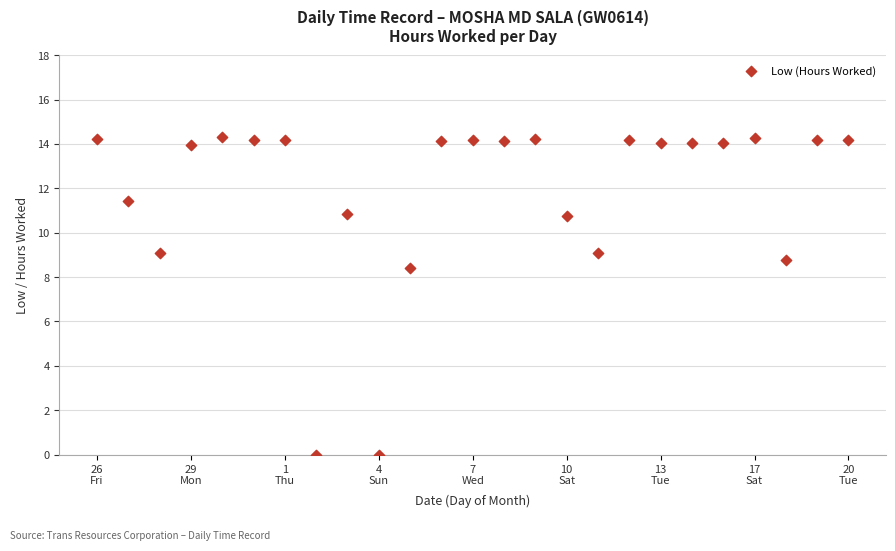

What is the range of Y values (max minus min)?

14.3